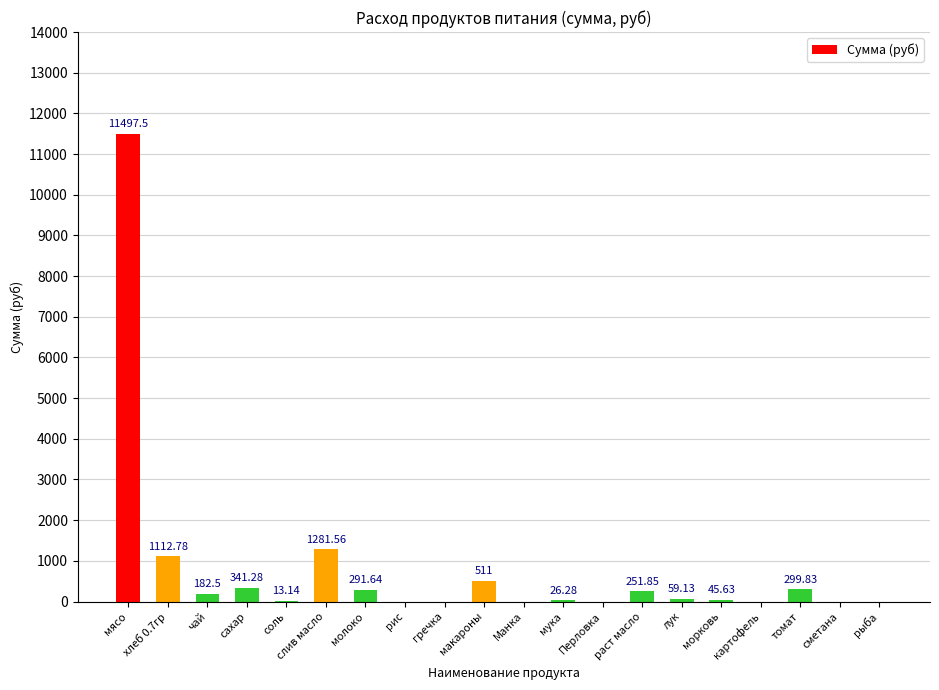

At which label is the value closest to 5748?

слив масло